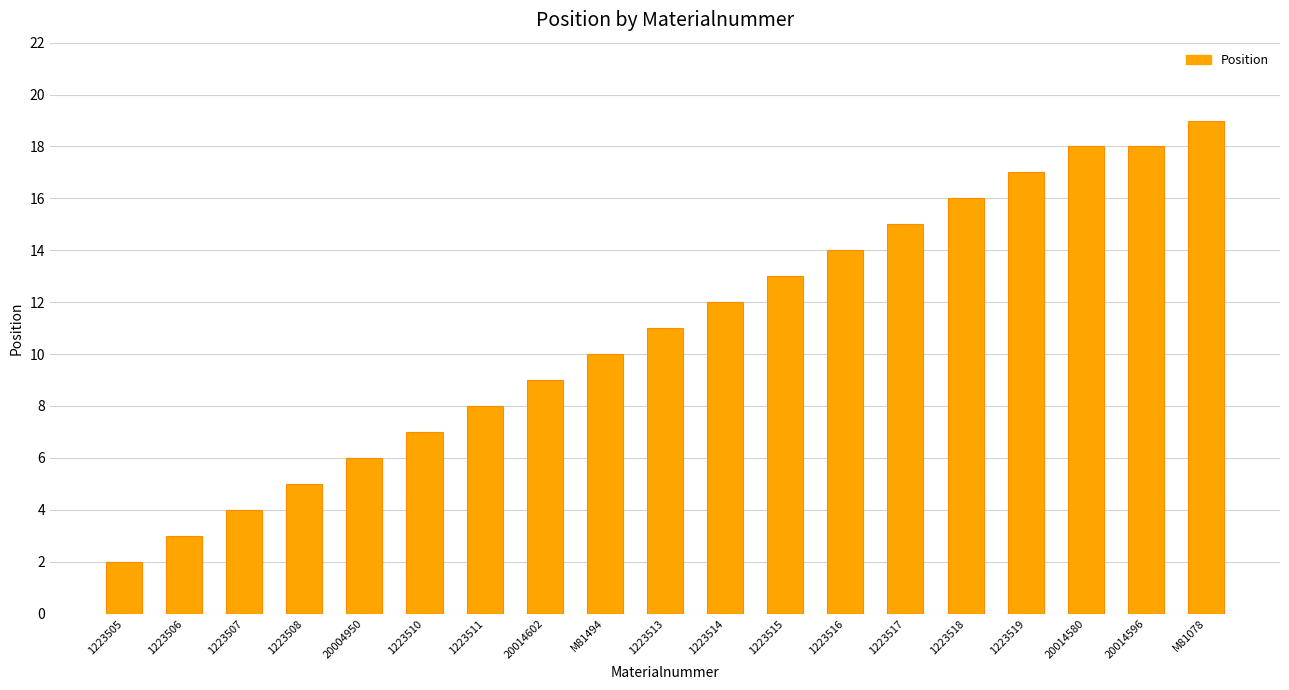

What is the value of the 3rd bar from the left?

4